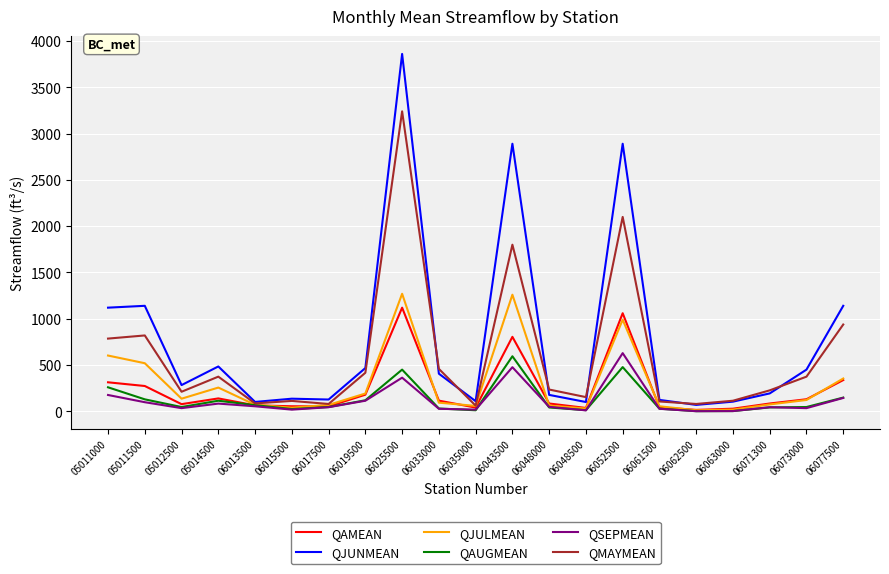

Where is QMAYMEAN nearest to the value 1651?

06043500